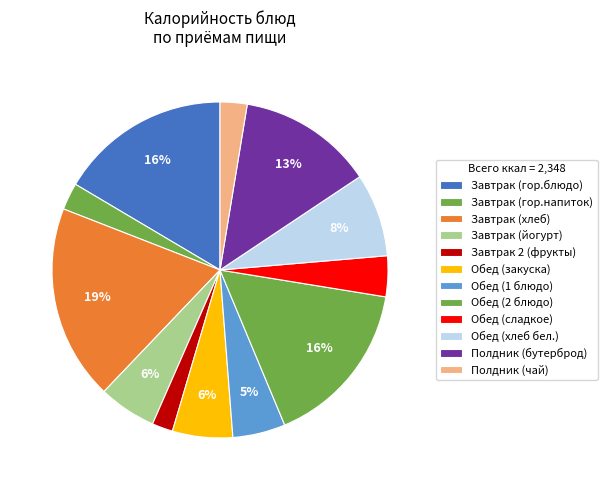

True or false: Обед (2 блюдо) accounts for 28% of the total.

False